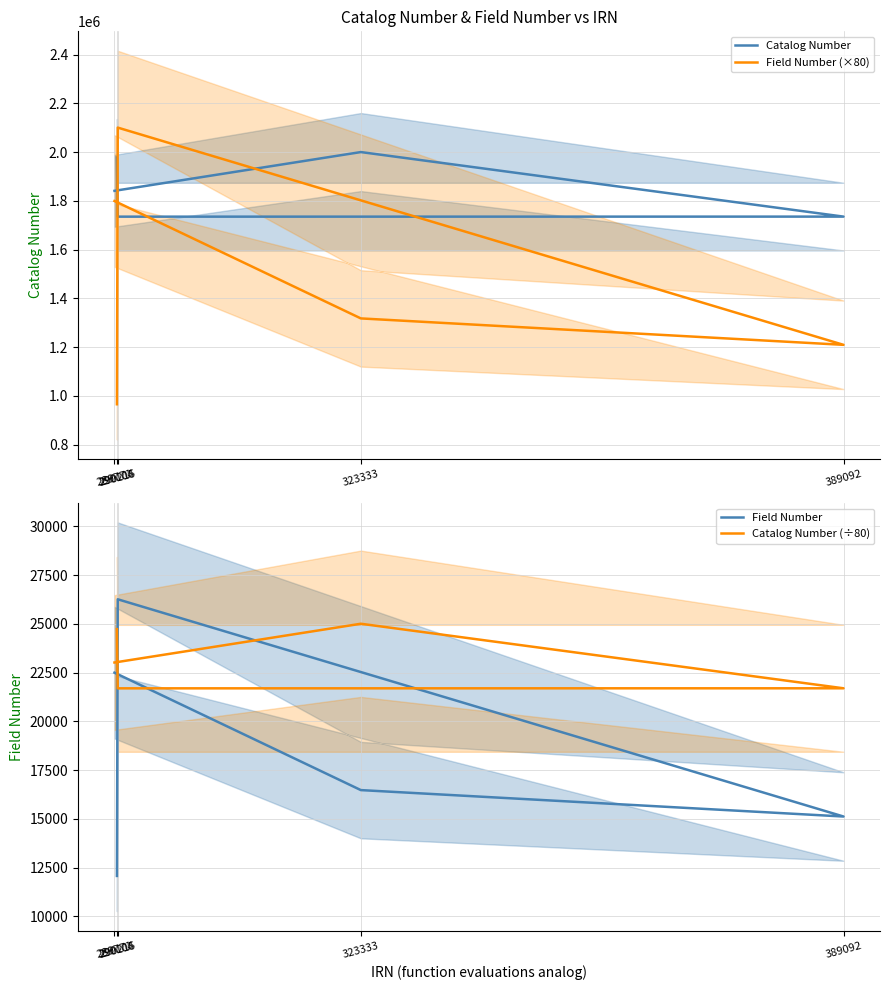

What is the total value across all series at 290215?

3884275.0